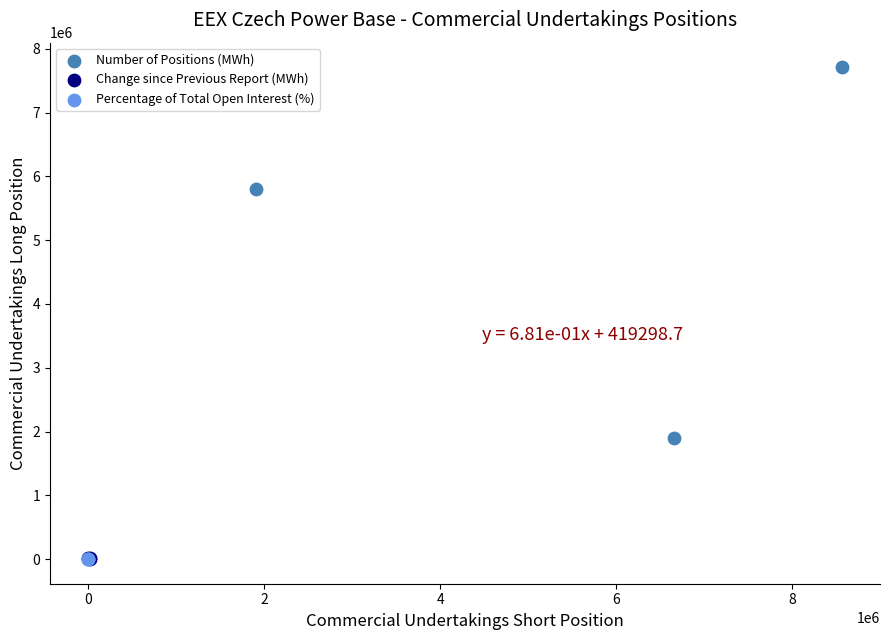

Which series has the widest spread of Y values?

Number of Positions (MWh)